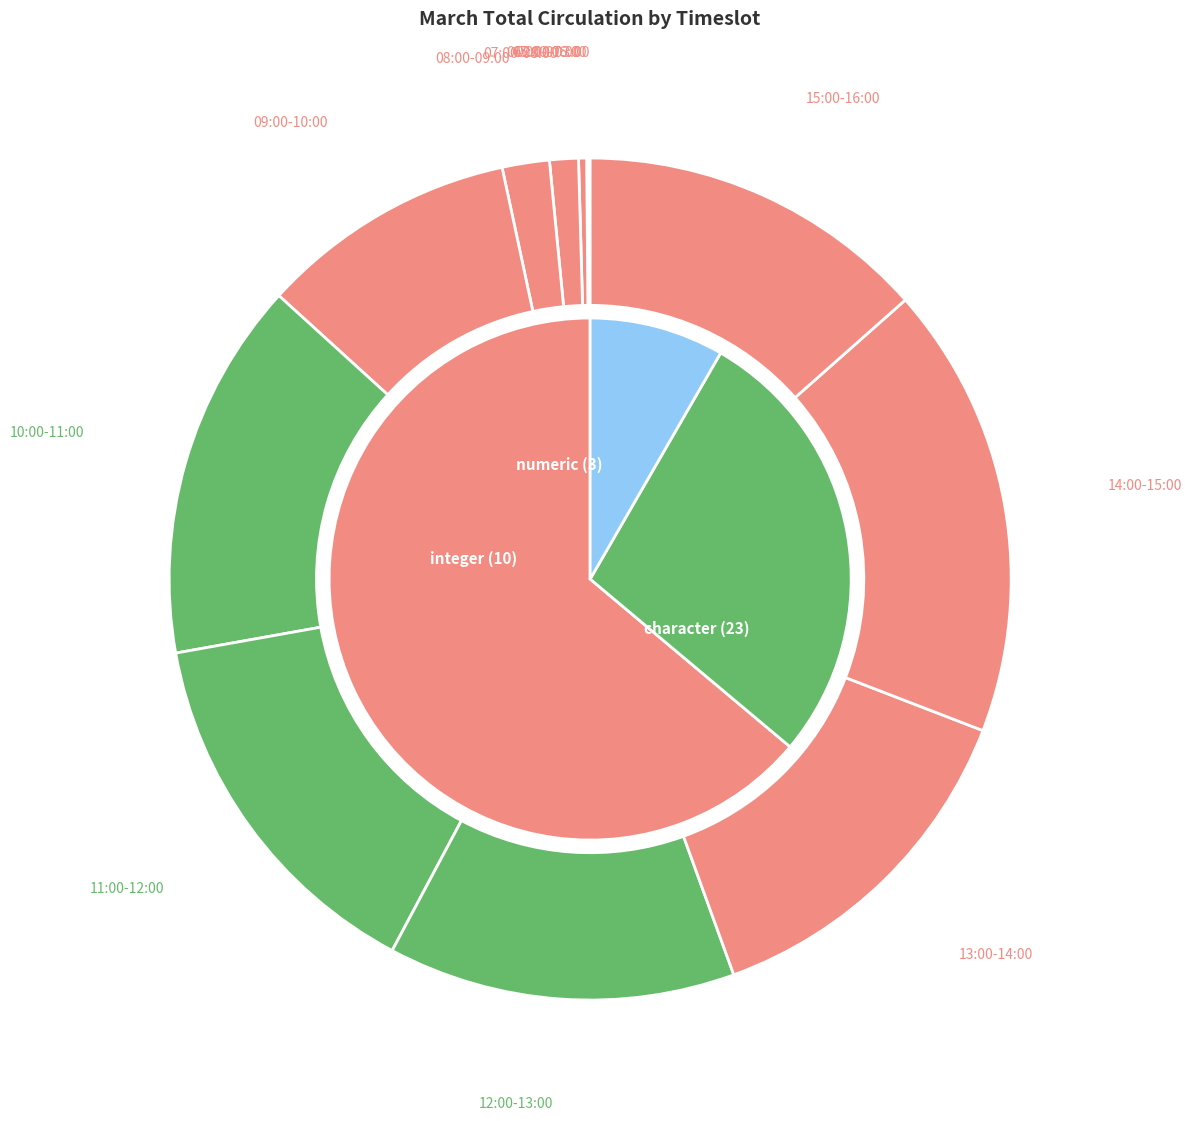

Which category has the smallest portion of the pie?

02:00-03:00